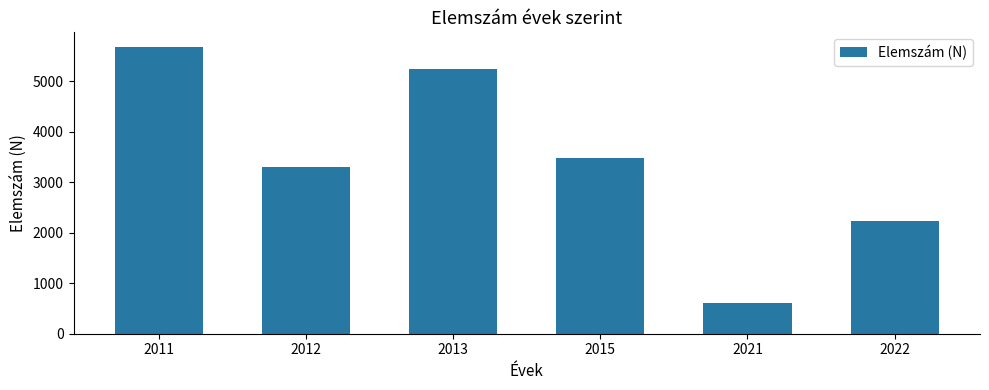

How many values are below 3487?

3